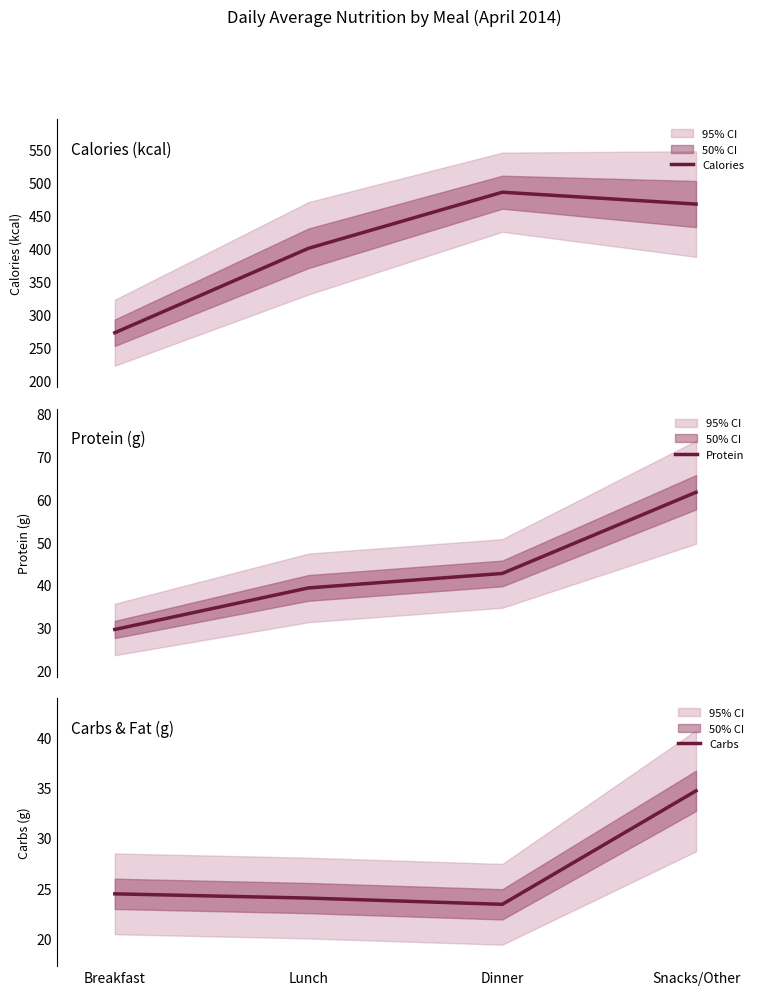

What is the difference between the Carbs values at Breakfast and Snacks/Other?

10.2